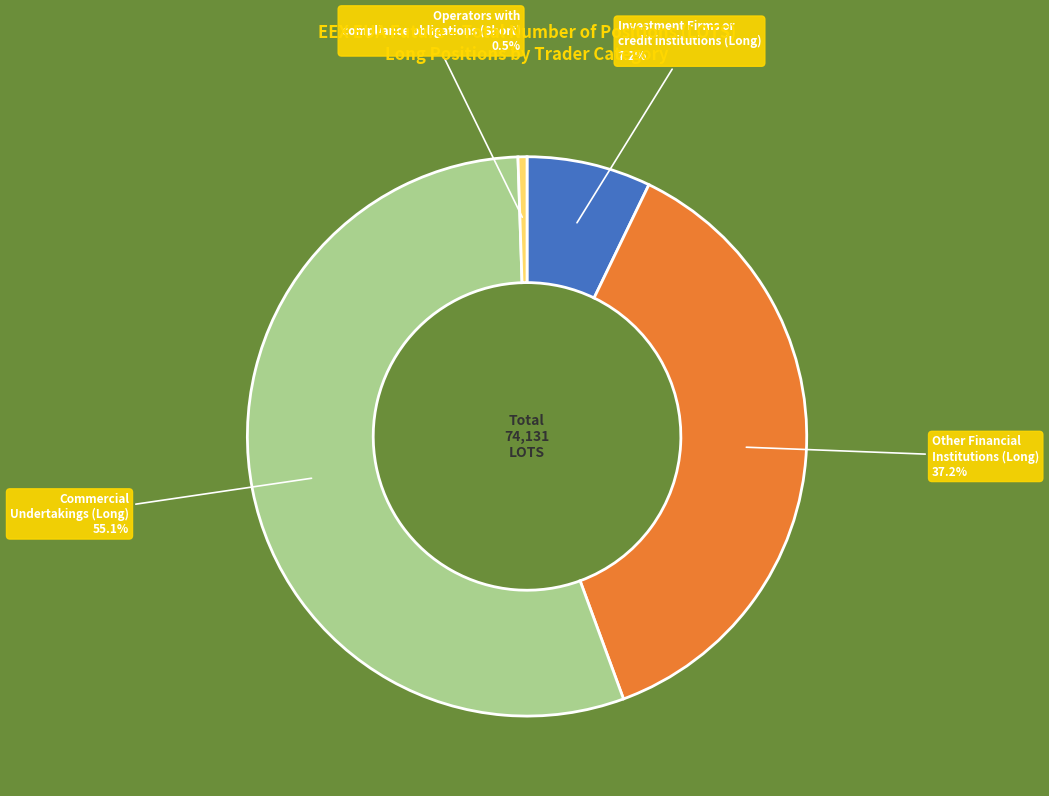

How much of the chart is everything except Investment Firms or credit institutions (Long)?

92.8%